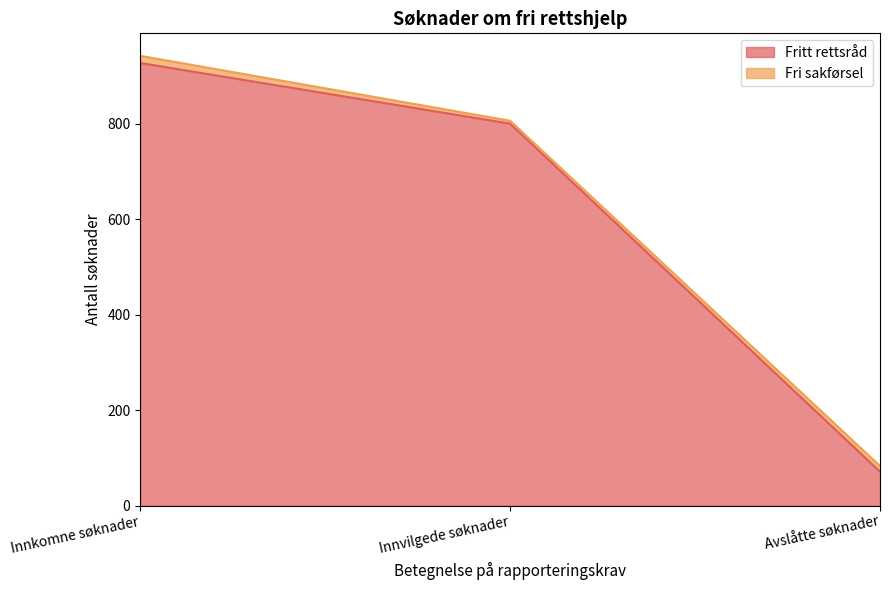

How many lines are shown in the chart?

2